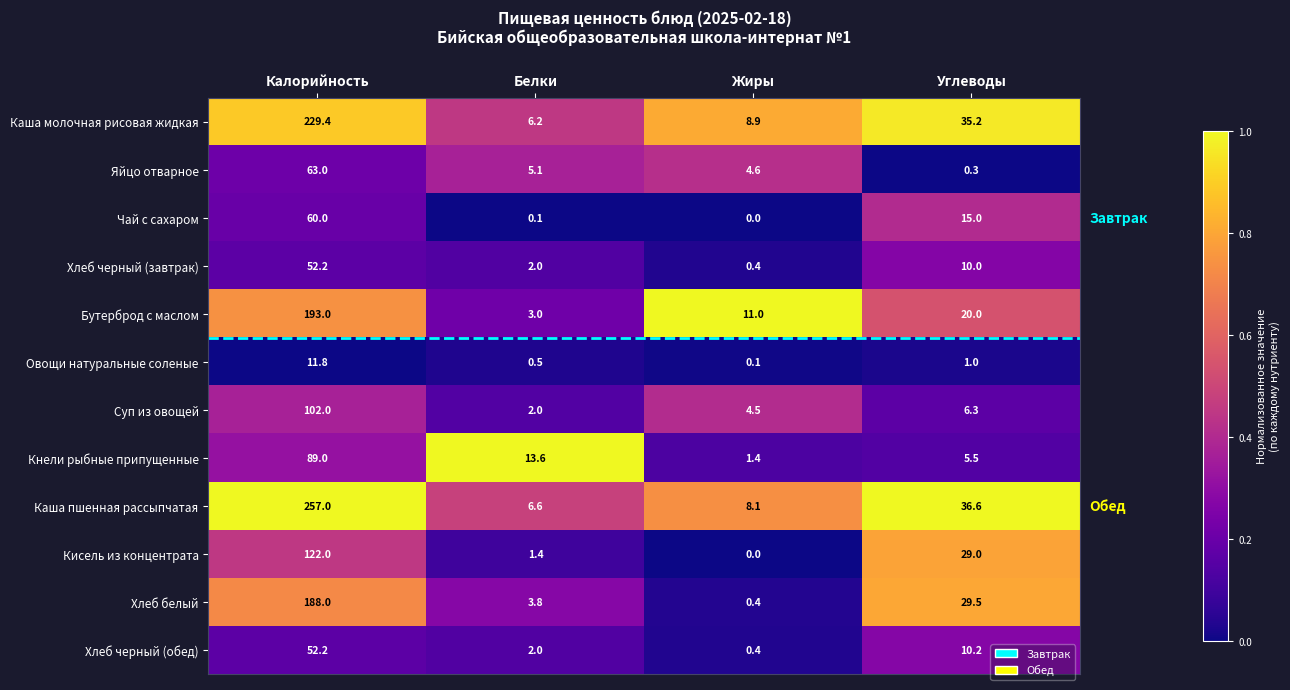

How many series are shown in this chart?

12